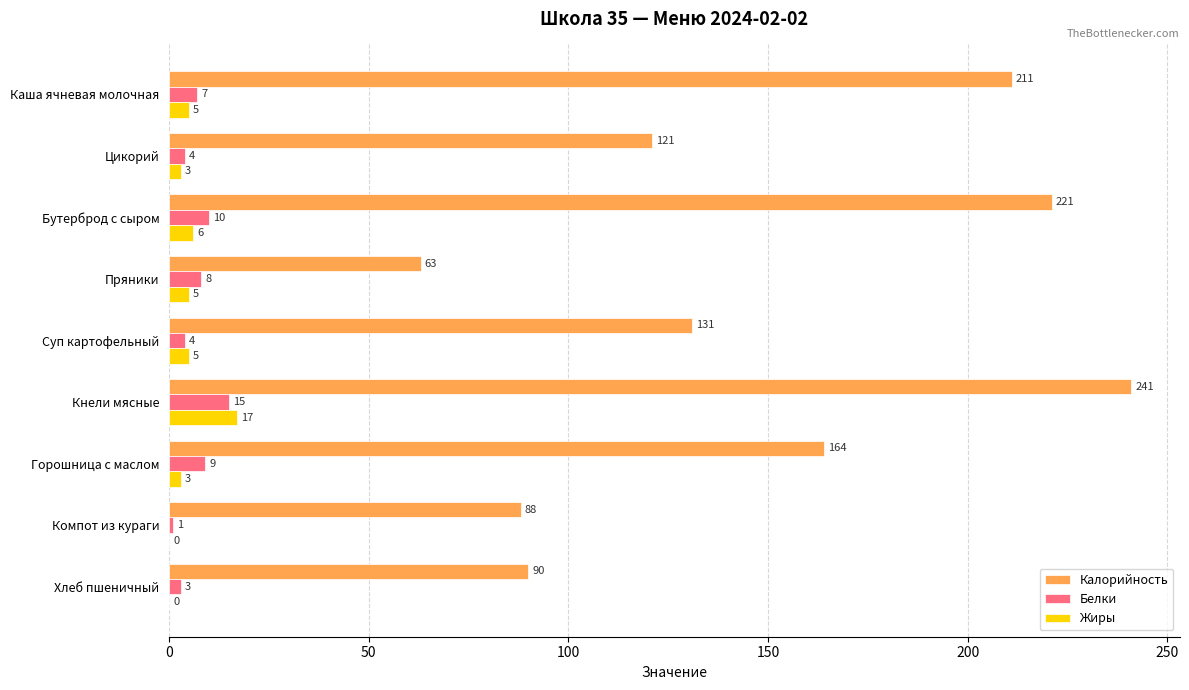

What is the sum of all Жиры values?

44